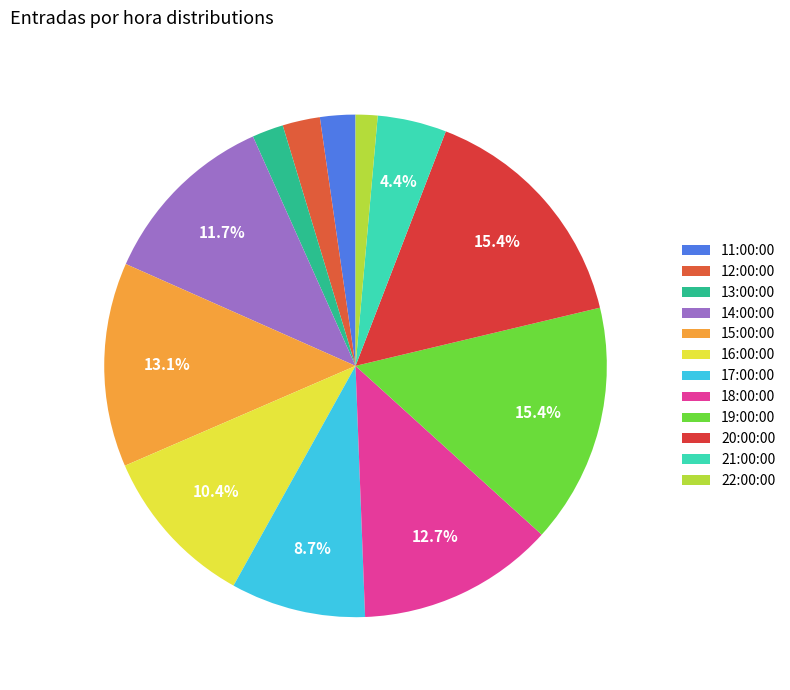

Which category has the biggest portion of the pie?

19:00:00